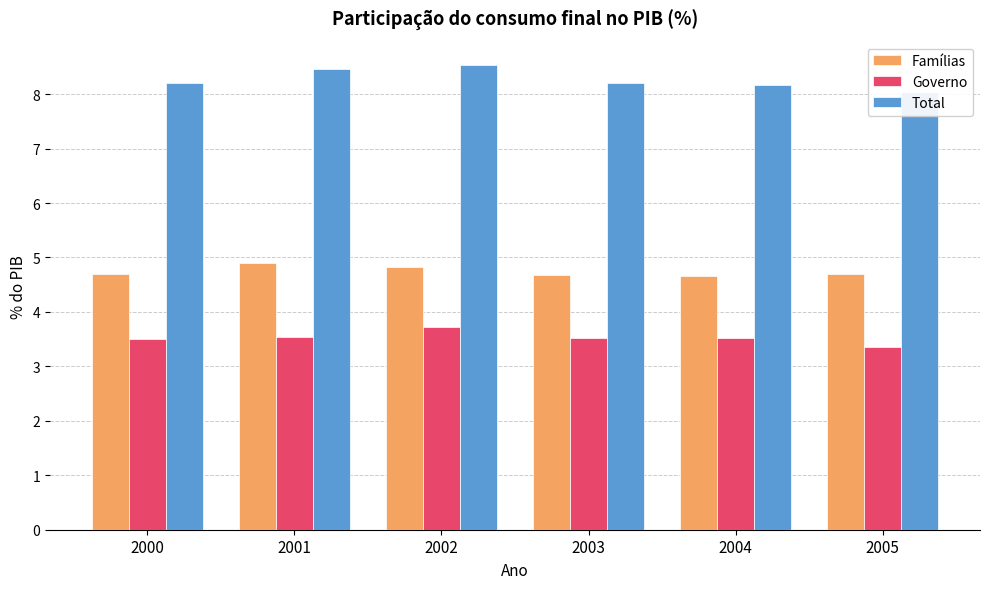

The Famílias series shows 6.2 at 2000. True or false?

False